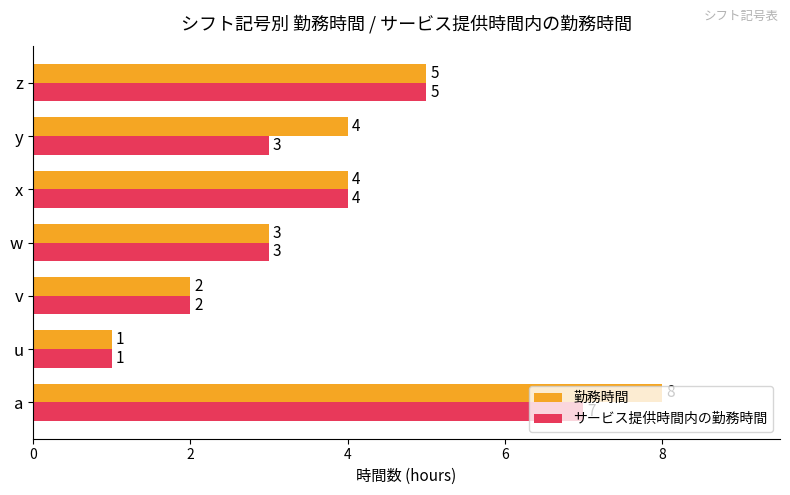

How many data points in サービス提供時間内の勤務時間 are less than 3?

2